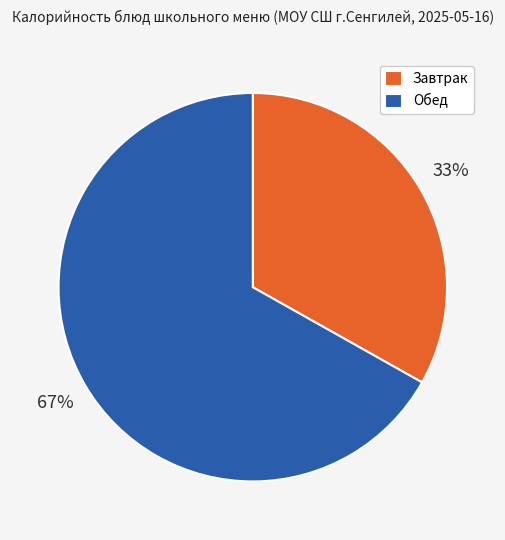

Is there a majority slice in this chart?

Yes